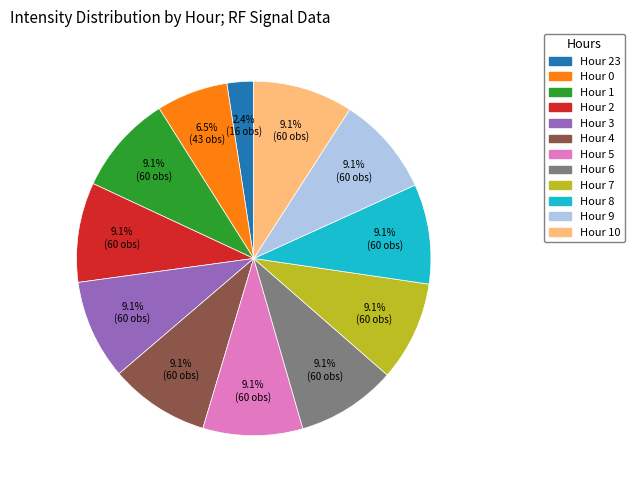

Does any single category account for the majority?

No